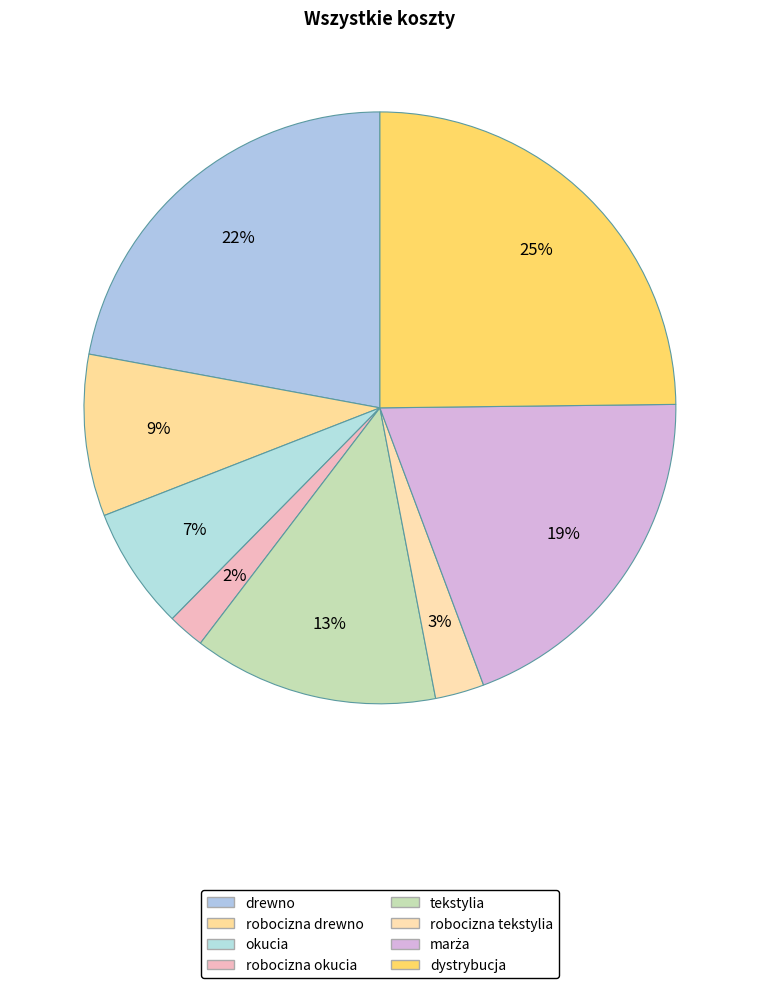

How many segments does this pie chart have?

8